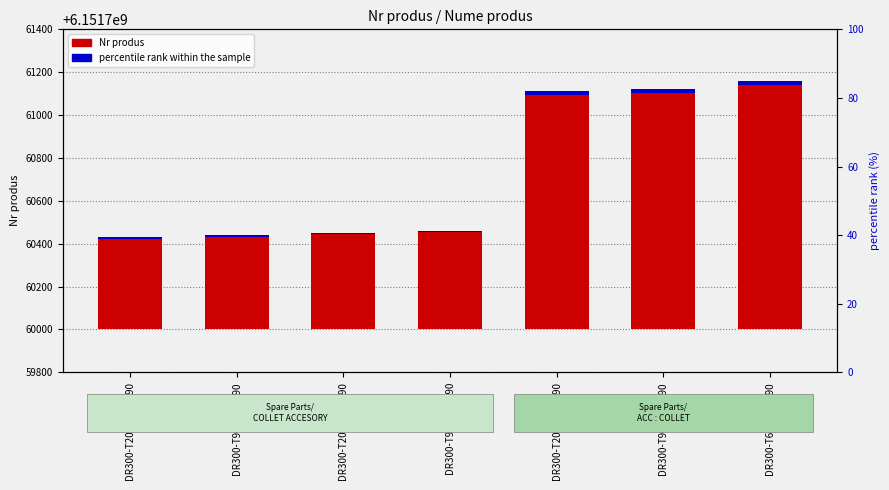

Between DR300-T900-THD-90 and DR300-T2000-THD-90, which is larger?

DR300-T2000-THD-90